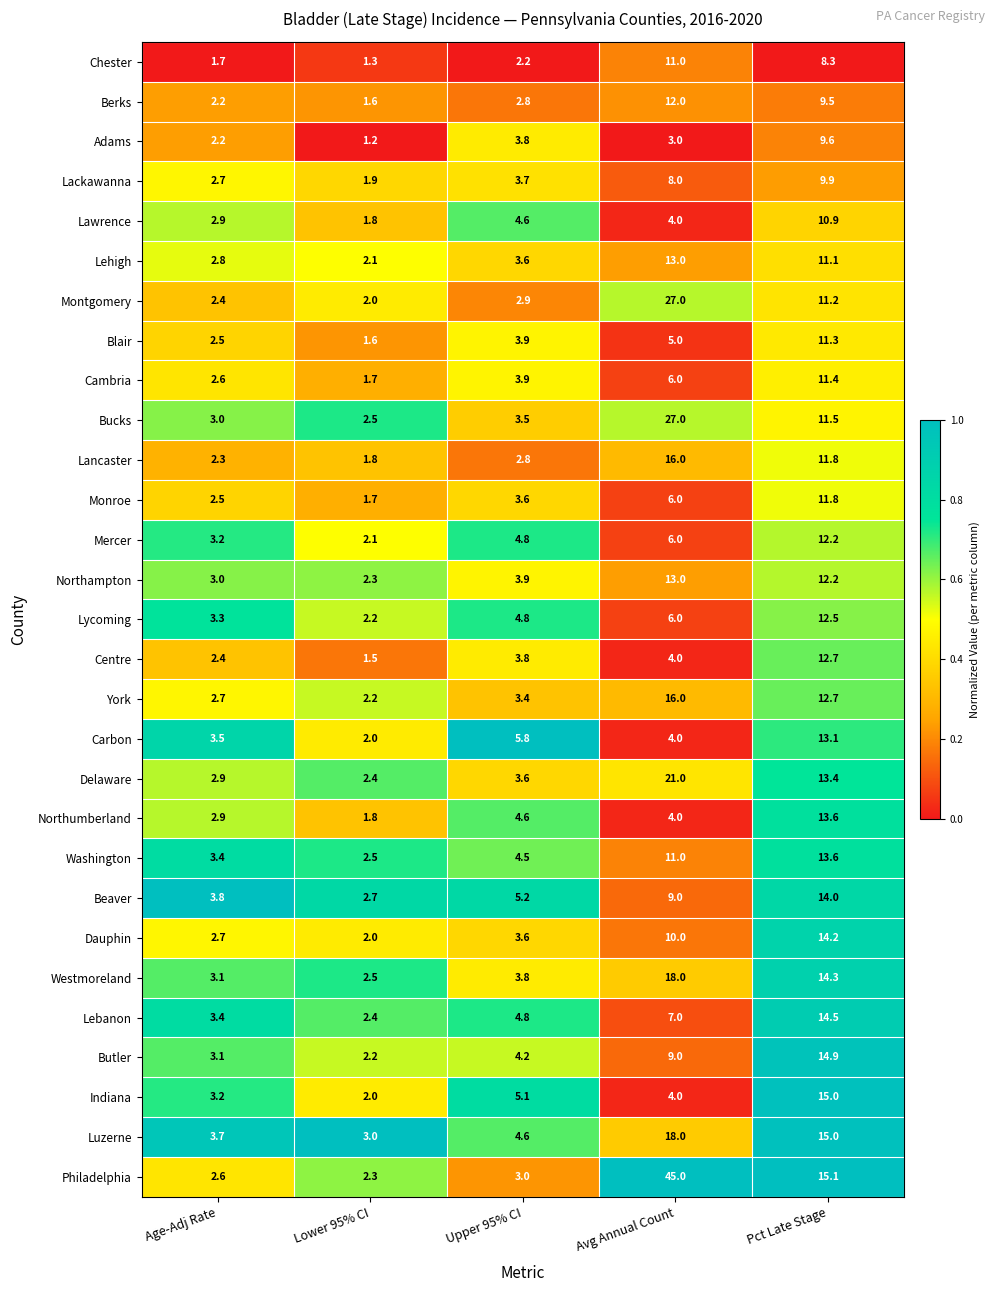

What is the difference between the highest and lowest values at Upper 95% CI?

3.6